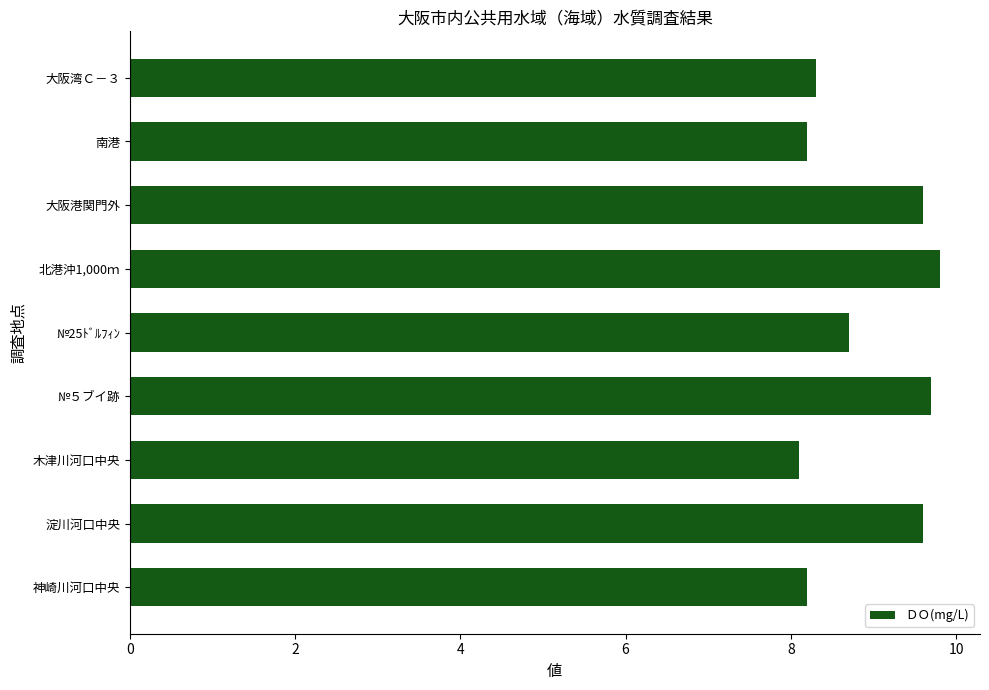

What is the ratio of the value at 南港 to the value at 木津川河口中央?

1.0